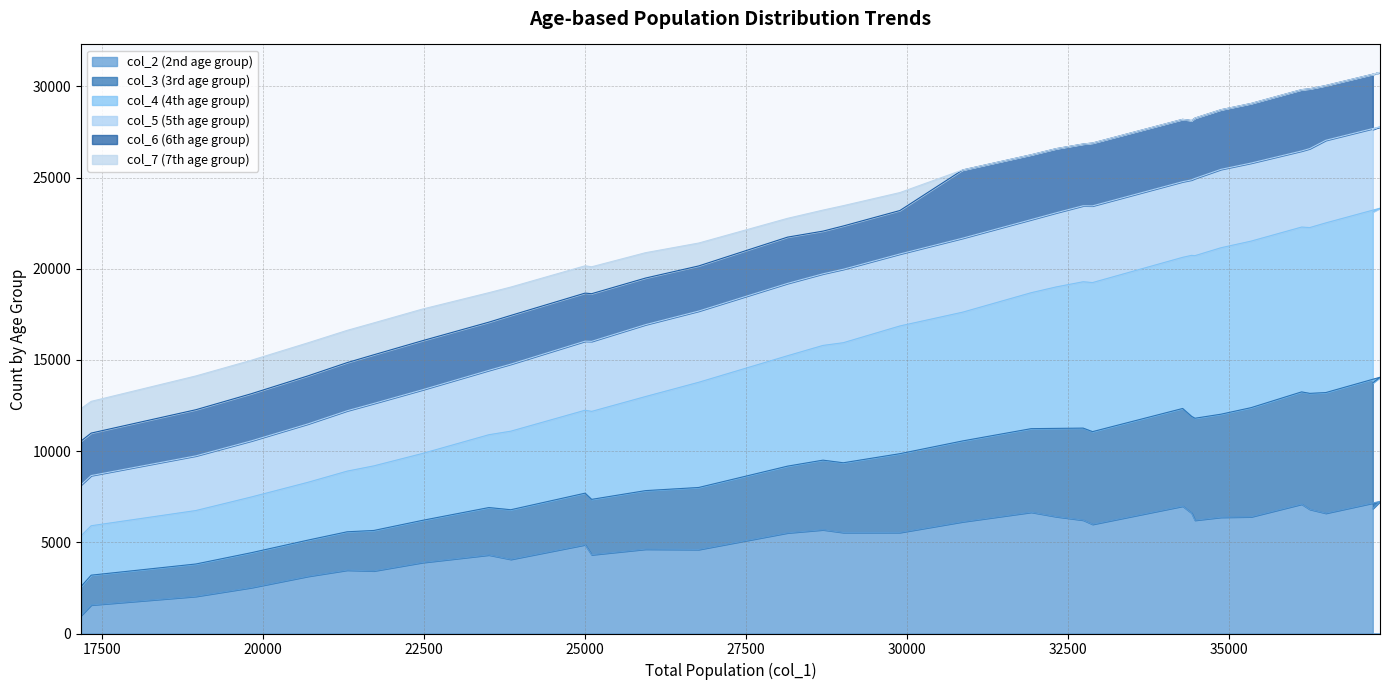

Between 52 and 37, which is larger?

52